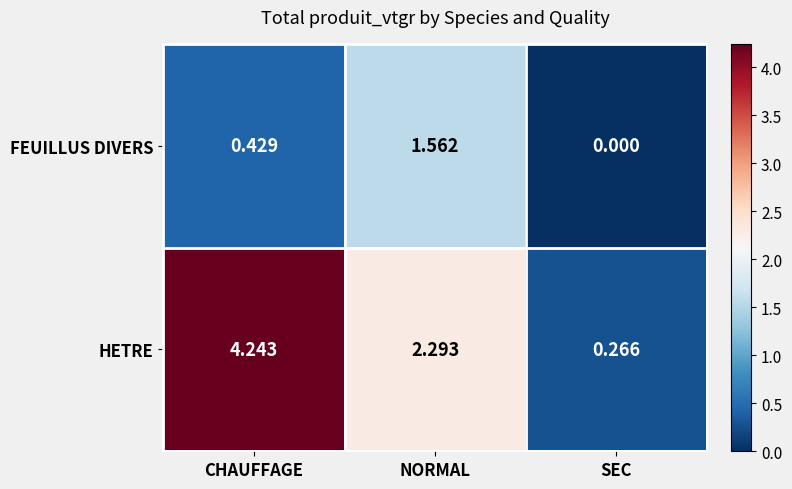

At which label does HETRE reach its peak?

CHAUFFAGE